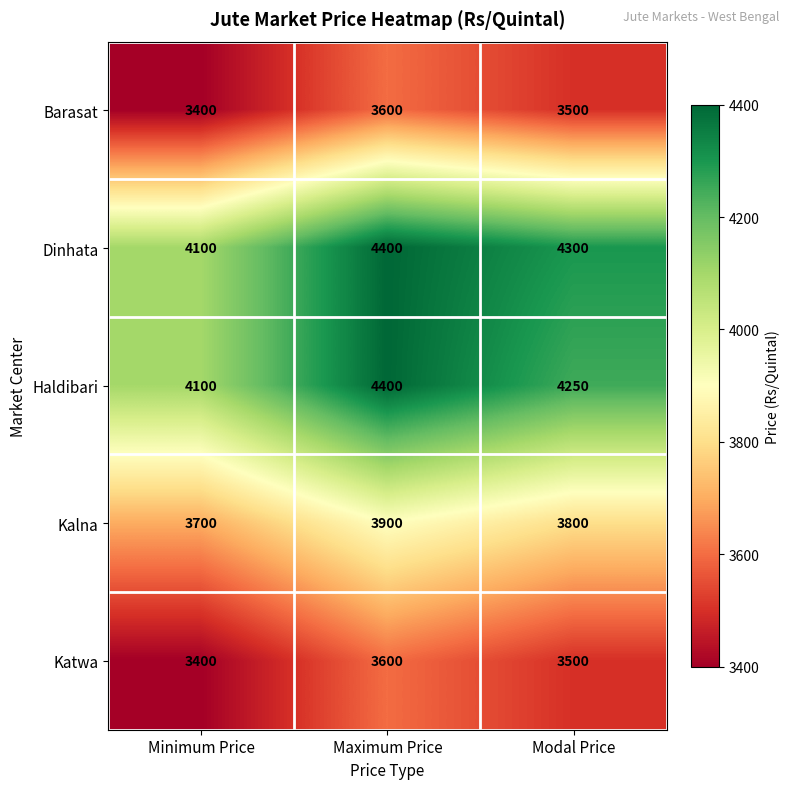

What is the average value of the Katwa series?

3500